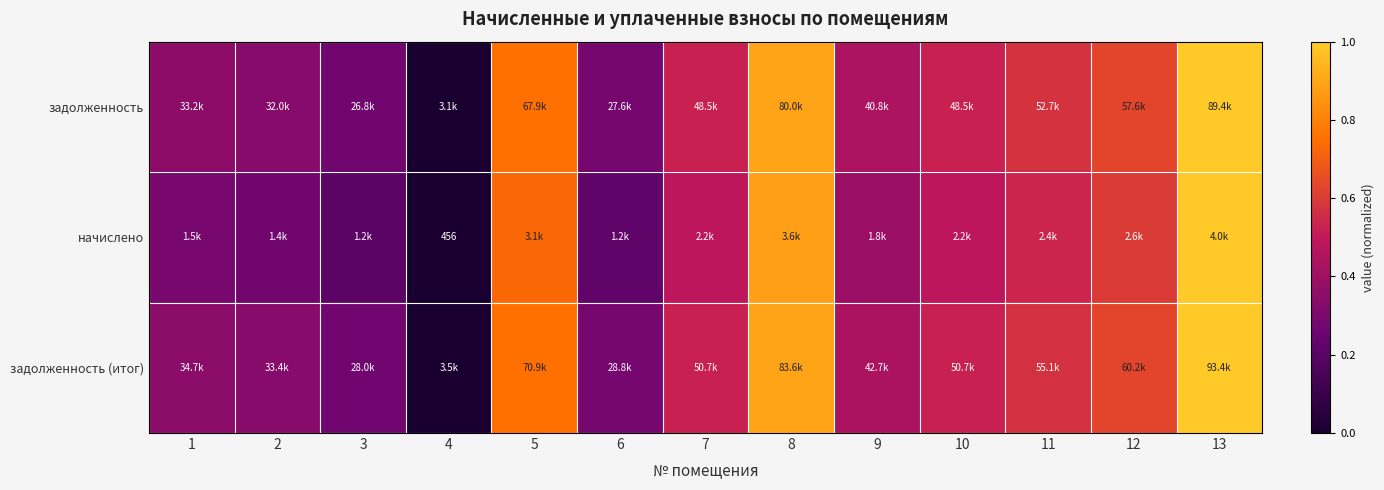

How many задолженность values are between 0 and 1?

13